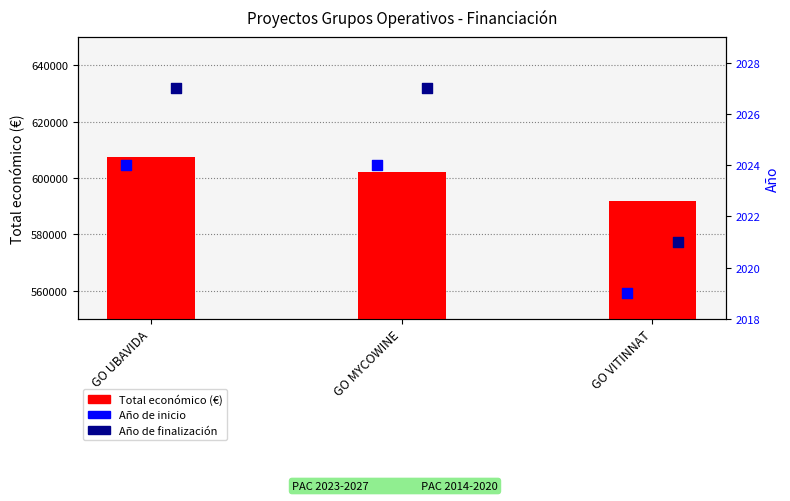

Which series contains the lowest Y value?

Año de inicio